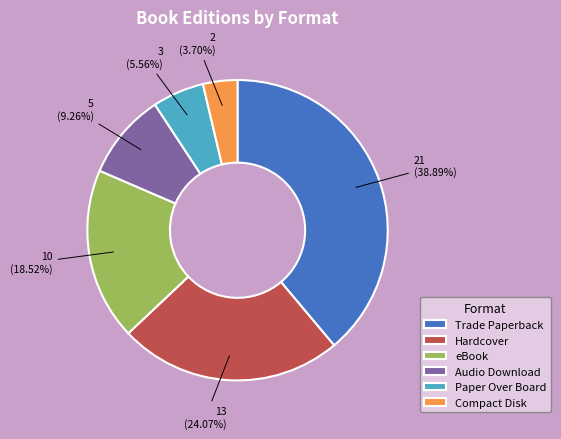

Which category has the biggest portion of the pie?

Trade Paperback